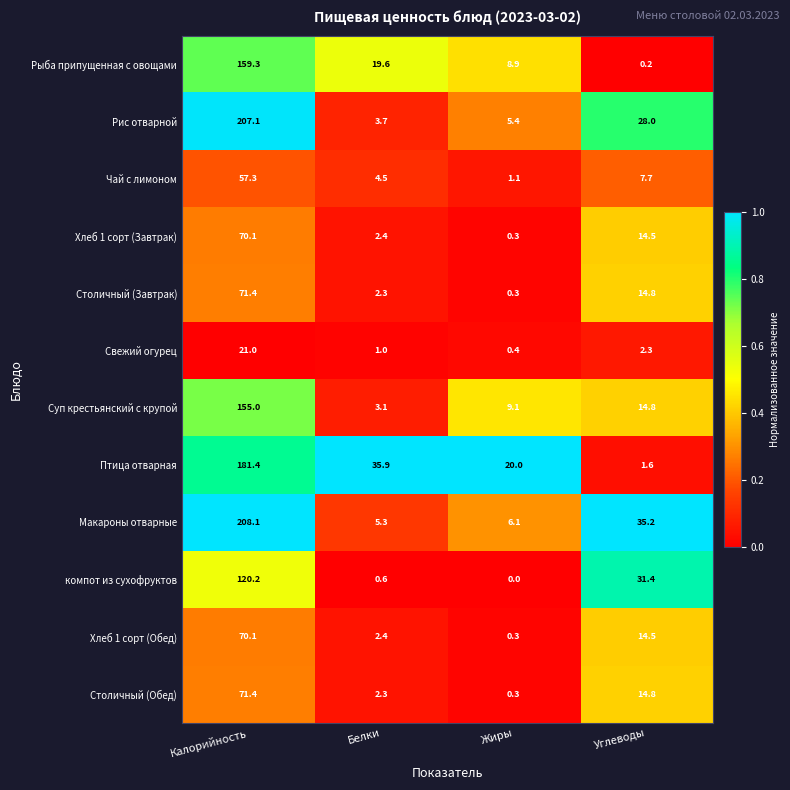

Which category has the highest value across all series?

Калорийность